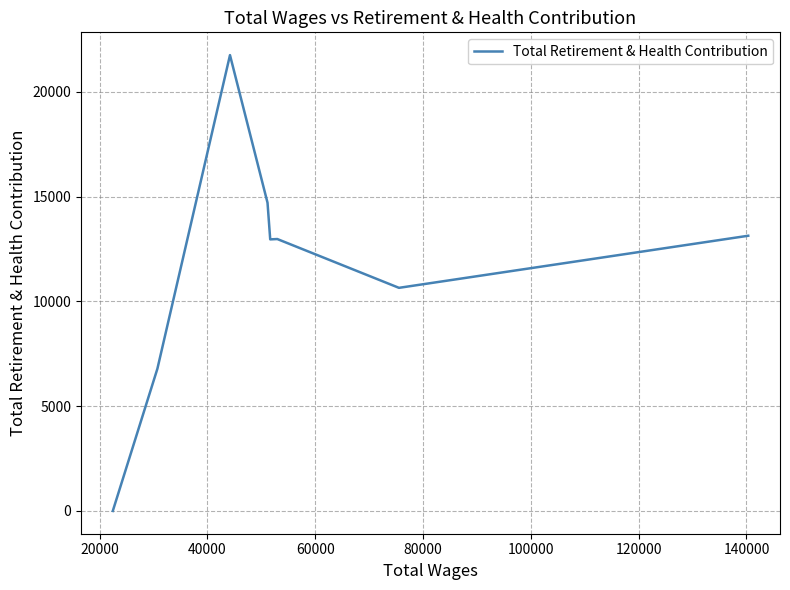

Is this an area chart (filled region under the line)?

No